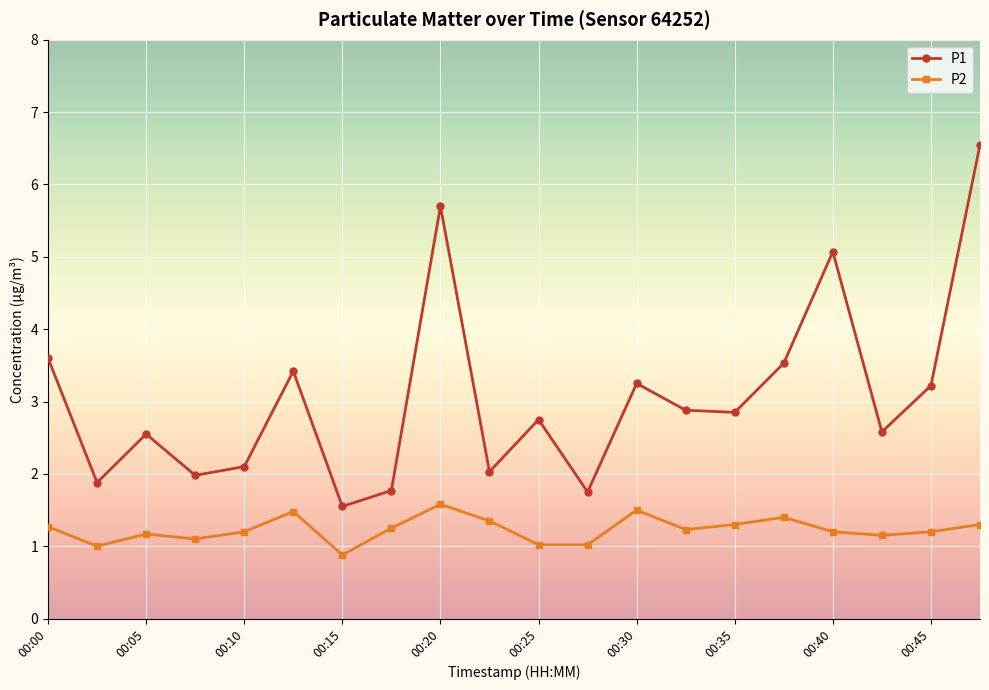

True or false: P1 and P2 intersect in this chart.

False